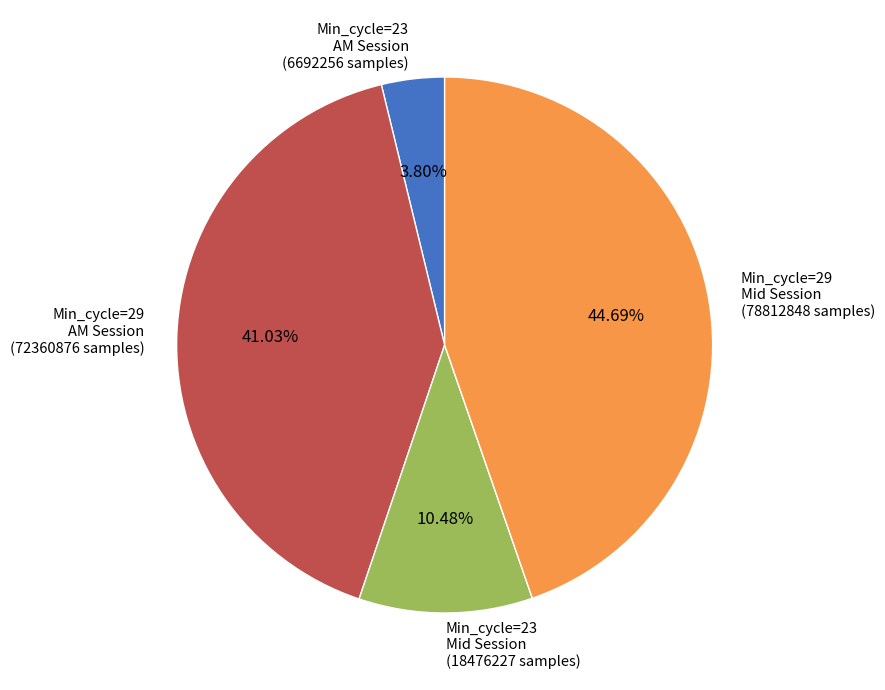

Approximately how many times larger is the value at Min_cycle=23 Mid Session (18476227 samples) compared to Min_cycle=29 AM Session (72360876 samples)?

0.3